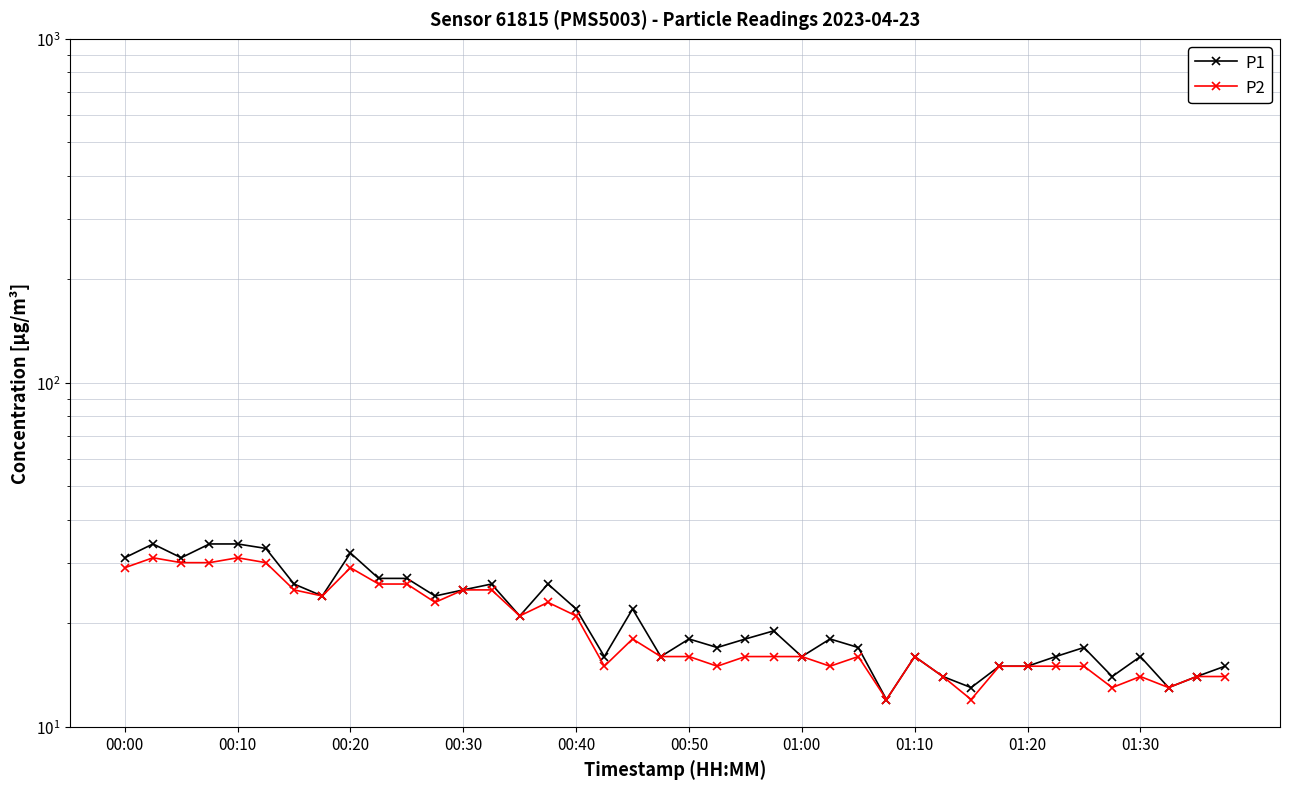

True or false: P1 and P2 cross at least once.

False